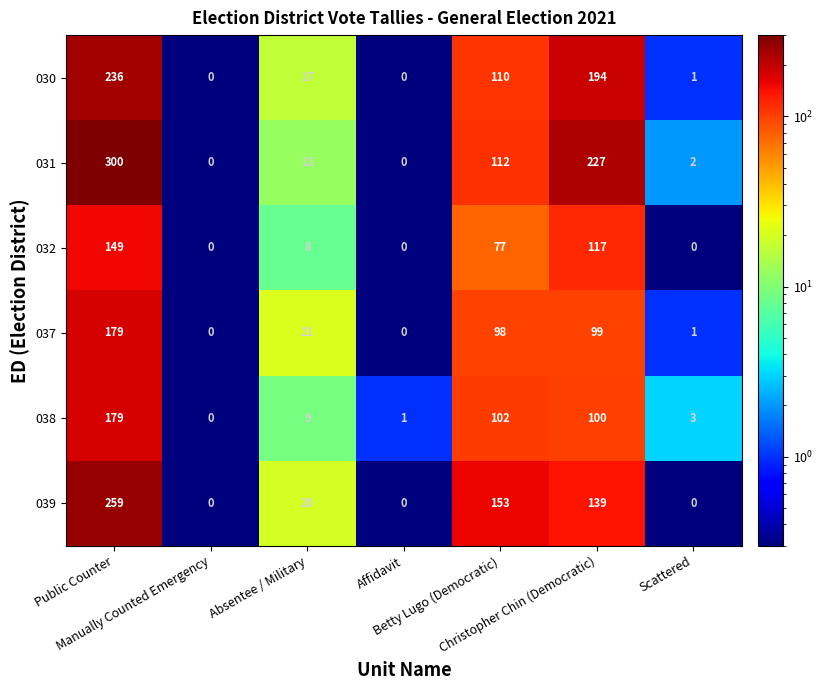

At how many categories does at least one series exceed 143?

3